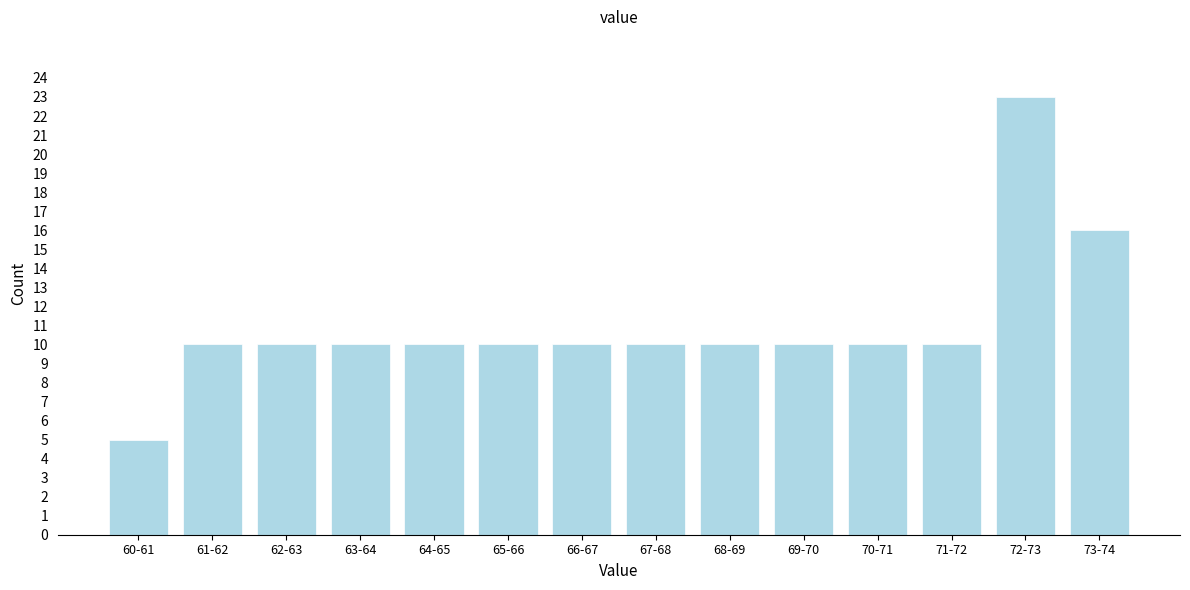

Reading left to right, what are all the values shown in this chart?

5	10	10	10	10	10	10	10	10	10	10	10	23	16